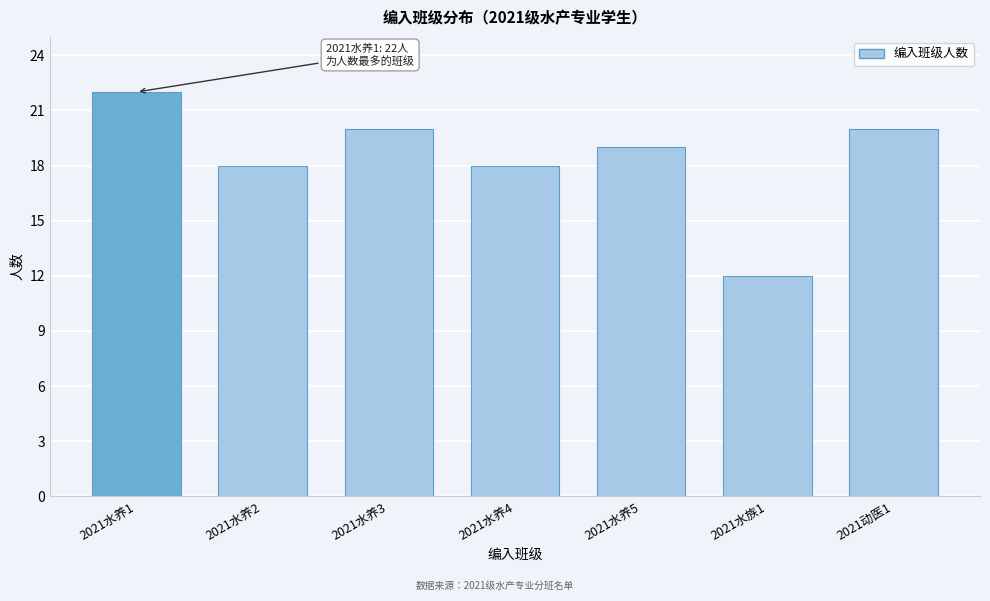

Reading left to right, list all the values displayed in this chart.

2021水养1=22	2021水养2=18	2021水养3=20	2021水养4=18	2021水养5=19	2021水族1=12	2021动医1=20